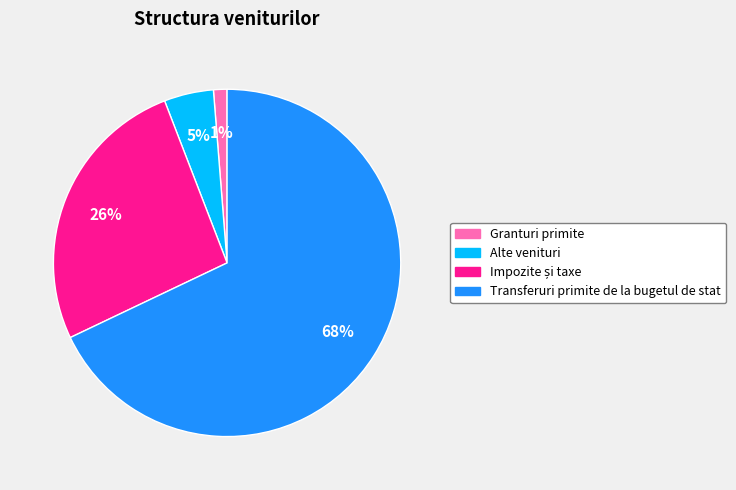

Count the number of slices in the pie.

4